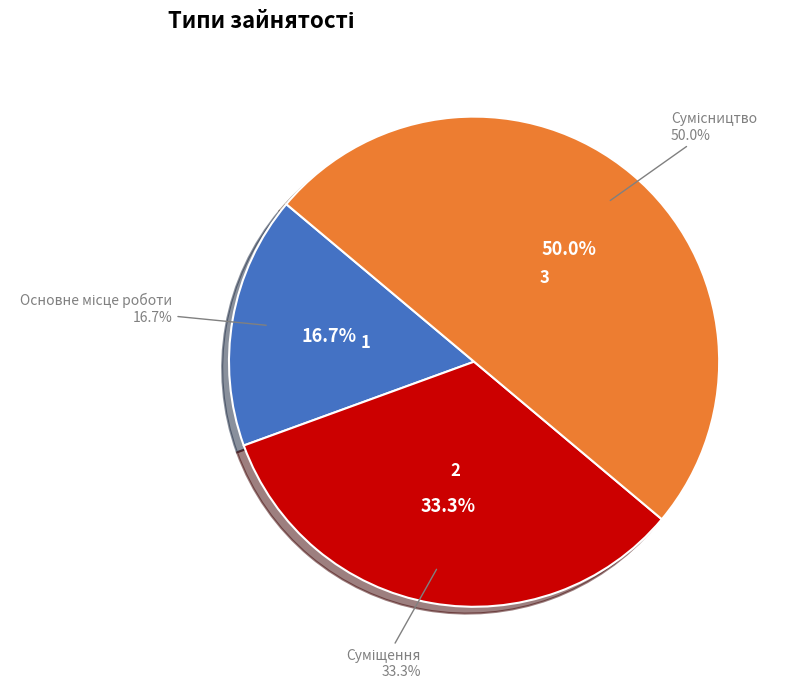

Which category has the biggest portion of the pie?

Сумісництво